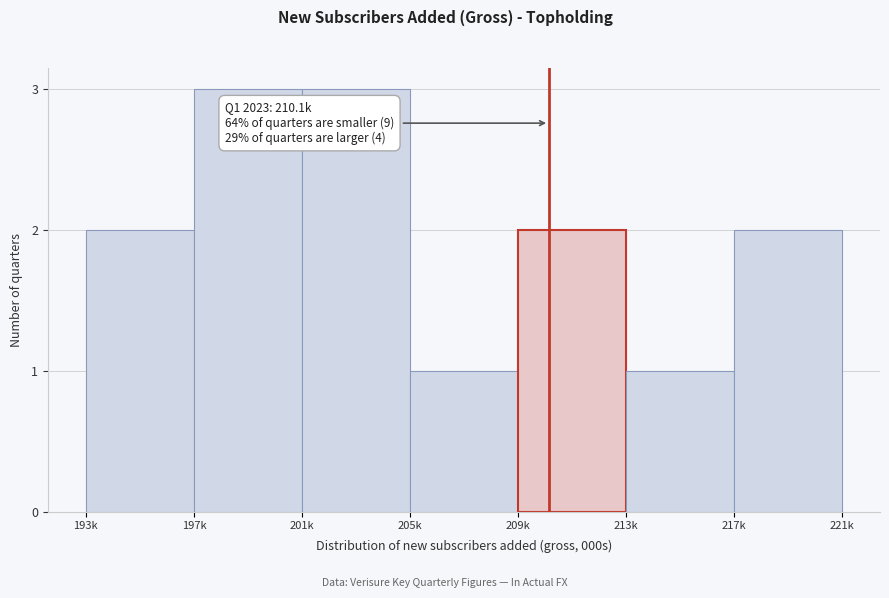

Reading right to left, list all the values displayed in this chart.

2	1	2	1	3	3	2